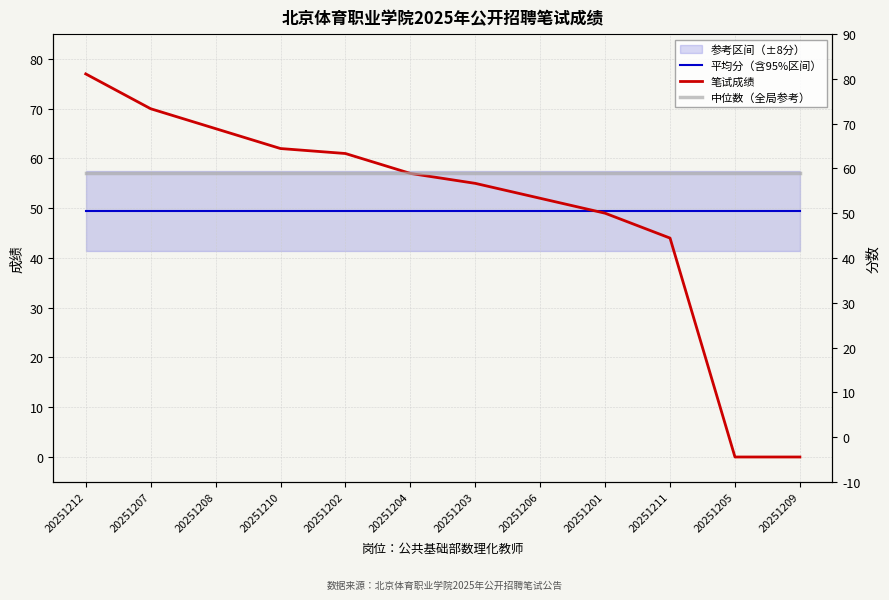

Where does the 笔试成绩 series first go above 57?

20251212